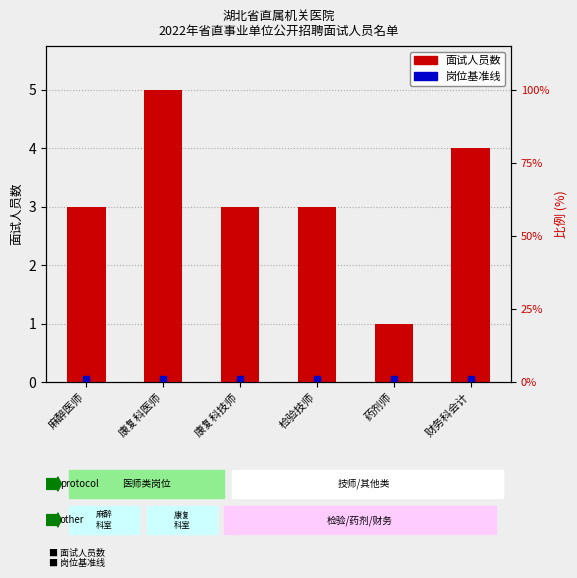

Reading left to right, list all the values displayed in this chart.

麻醉医师=3	康复科医师=5	康复科技师=3	检验技师=3	药剂师=1	财务科会计=4